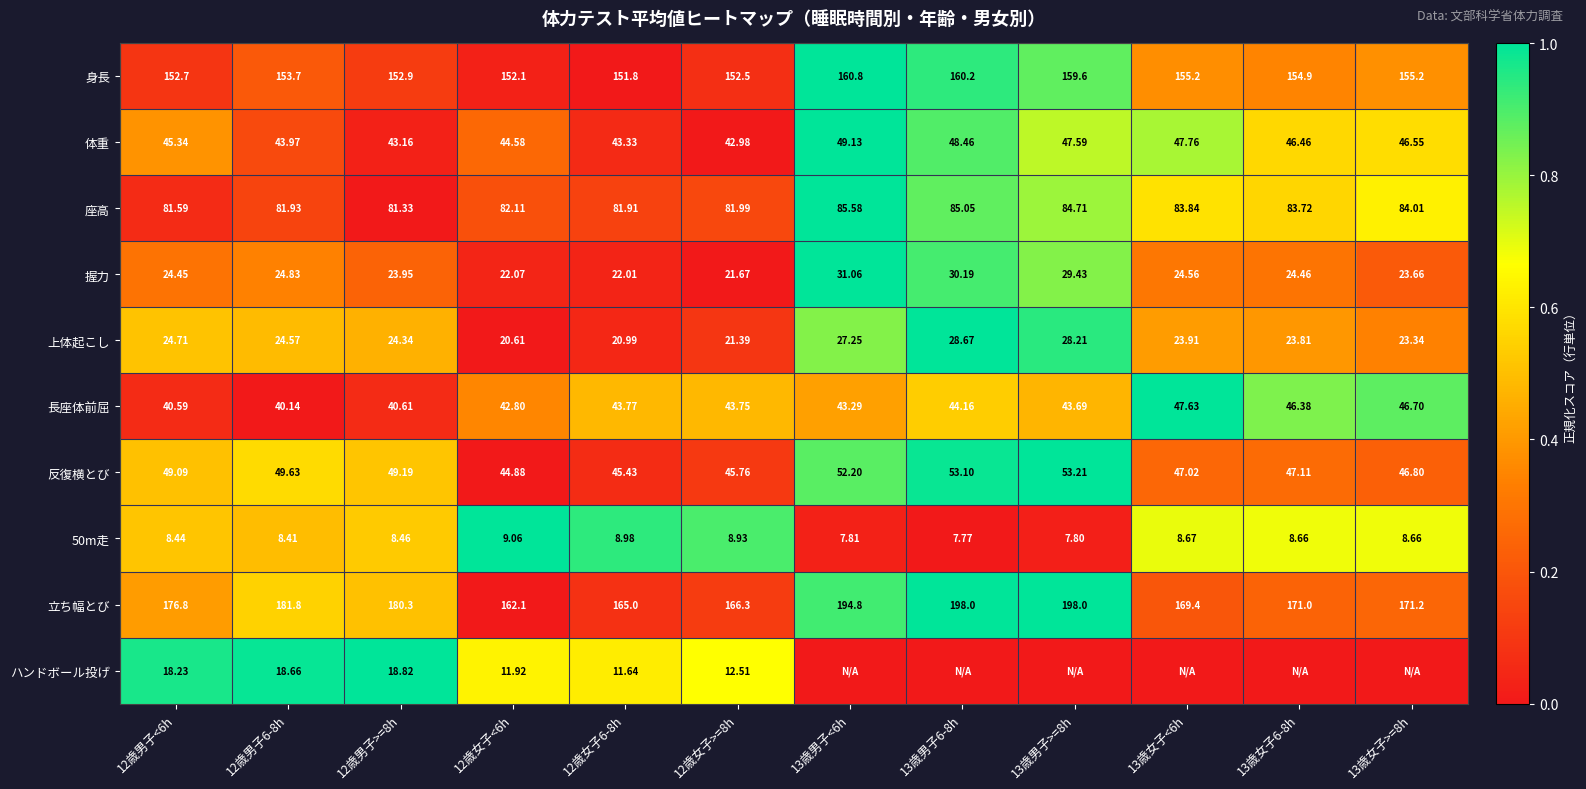

The value of 身長 at 13歳男子6-8h is 0.3. True or false?

False